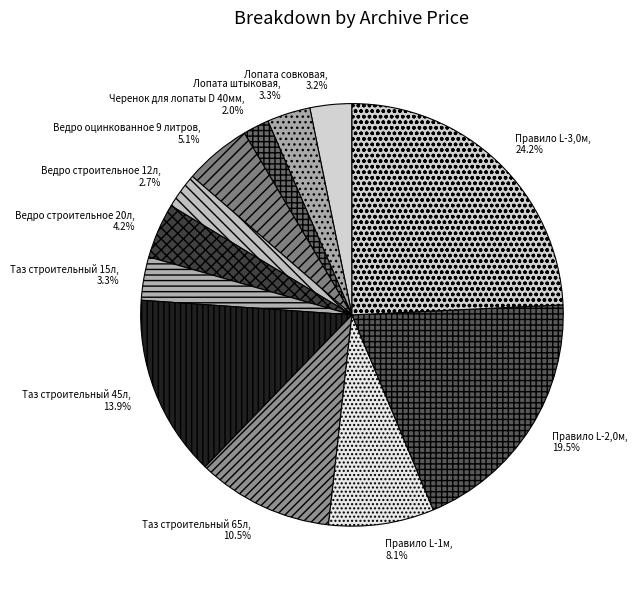

Does Таз строительный 65л represent more than half of the total?

No